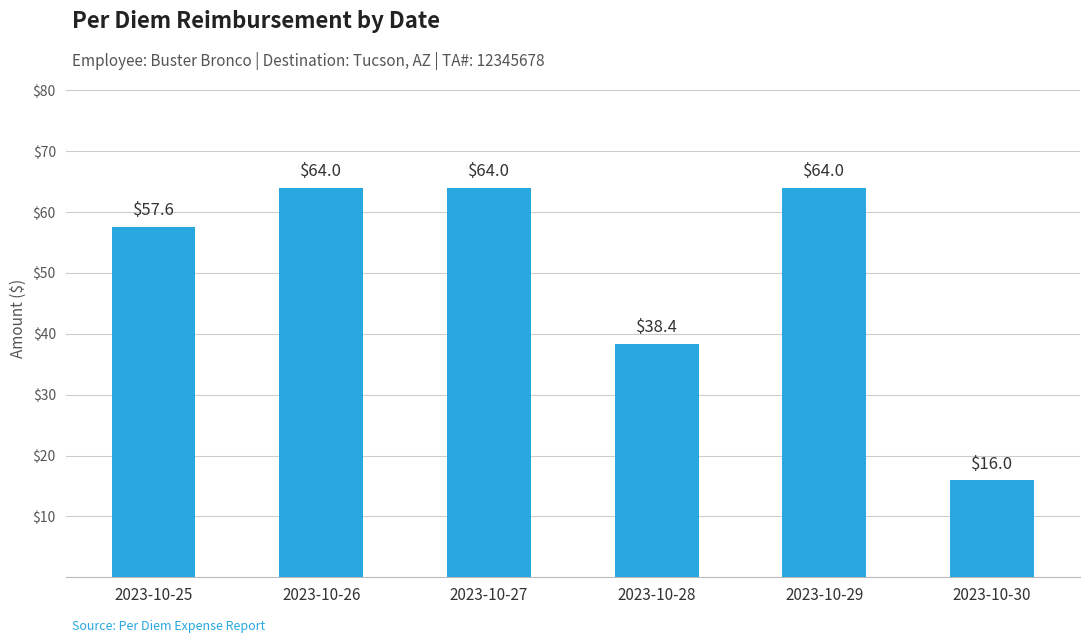

Reading left to right, what are all the values shown in this chart?

2023-10-25=57.6	2023-10-26=64.0	2023-10-27=64.0	2023-10-28=38.4	2023-10-29=64.0	2023-10-30=16.0